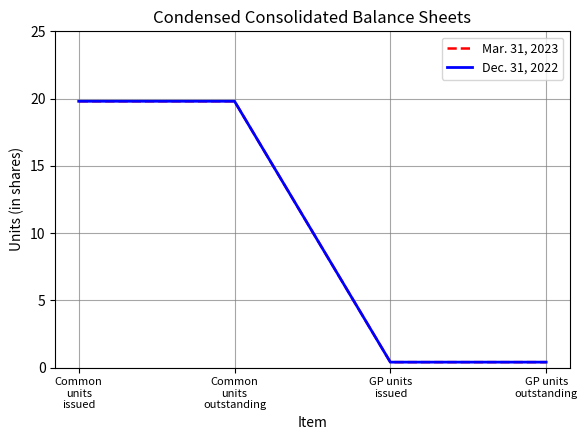

Reading left to right, extract all data points from this chart.

Mar. 31, 2023: Common
units
issued=19.8	Common
units
outstanding=19.8	GP units
issued=0.4	GP units
outstanding=0.4
Dec. 31, 2022: Common
units
issued=19.8	Common
units
outstanding=19.8	GP units
issued=0.4	GP units
outstanding=0.4